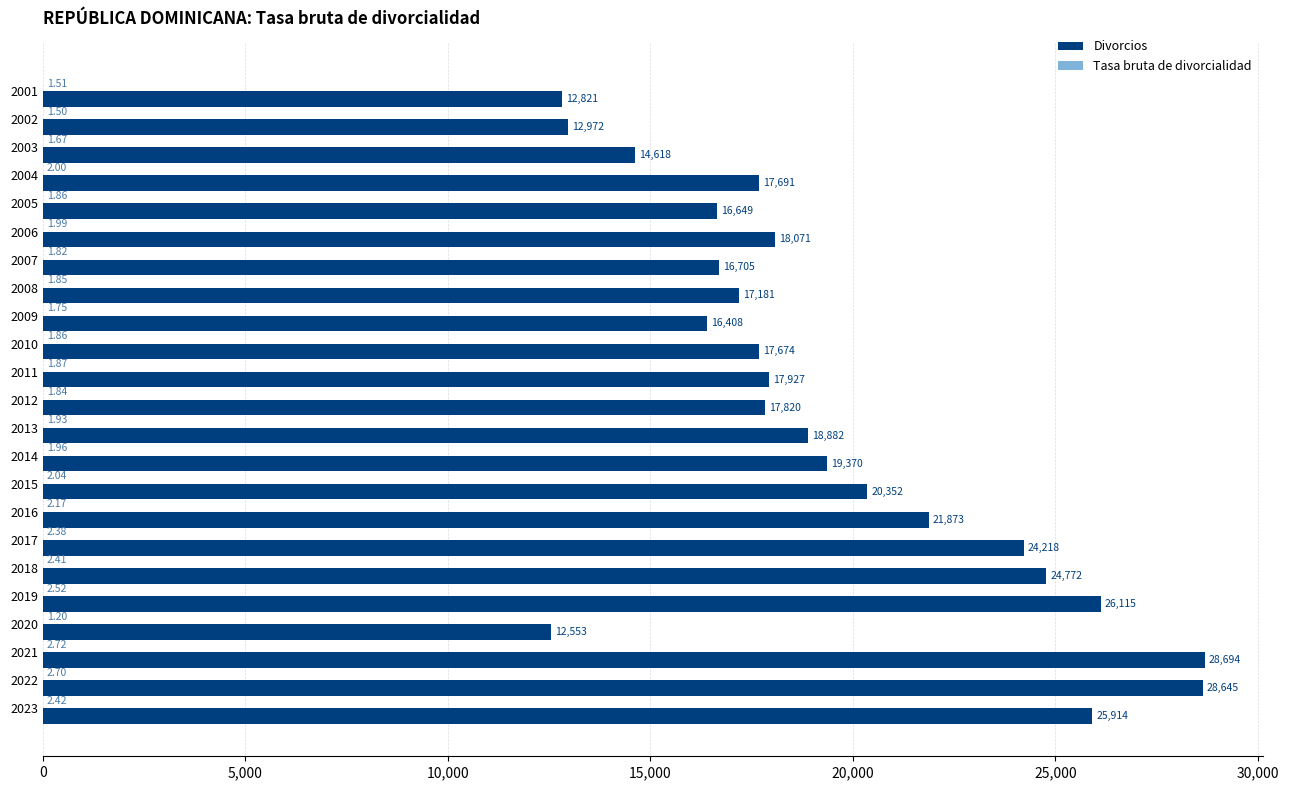

Which series has the largest range (max minus min)?

Divorcios